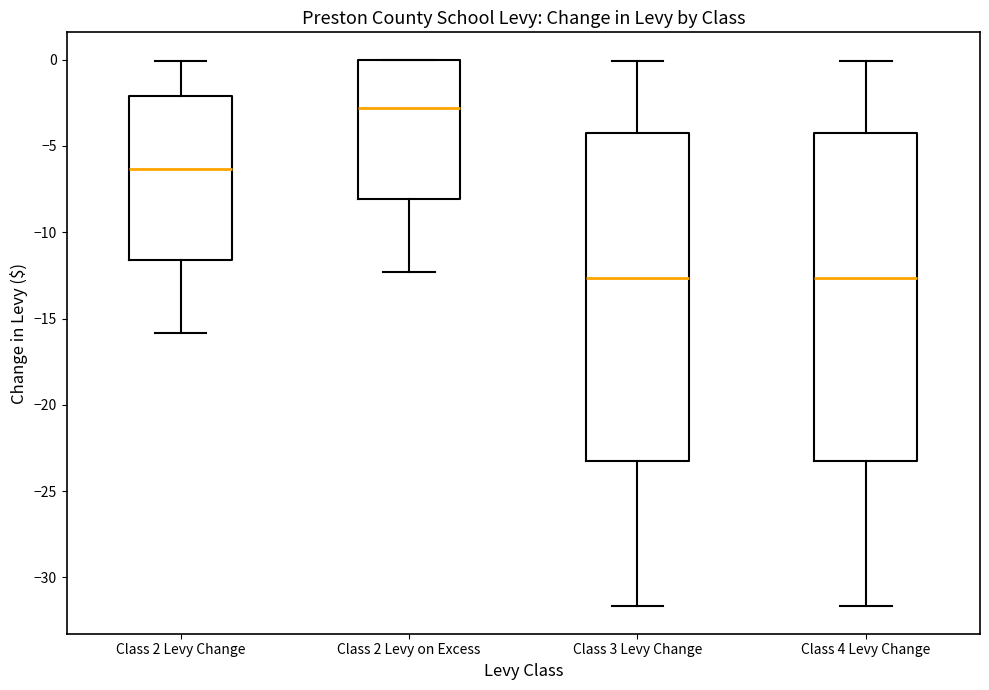

Which box's median line is the highest?

Class 2 Levy on Excess